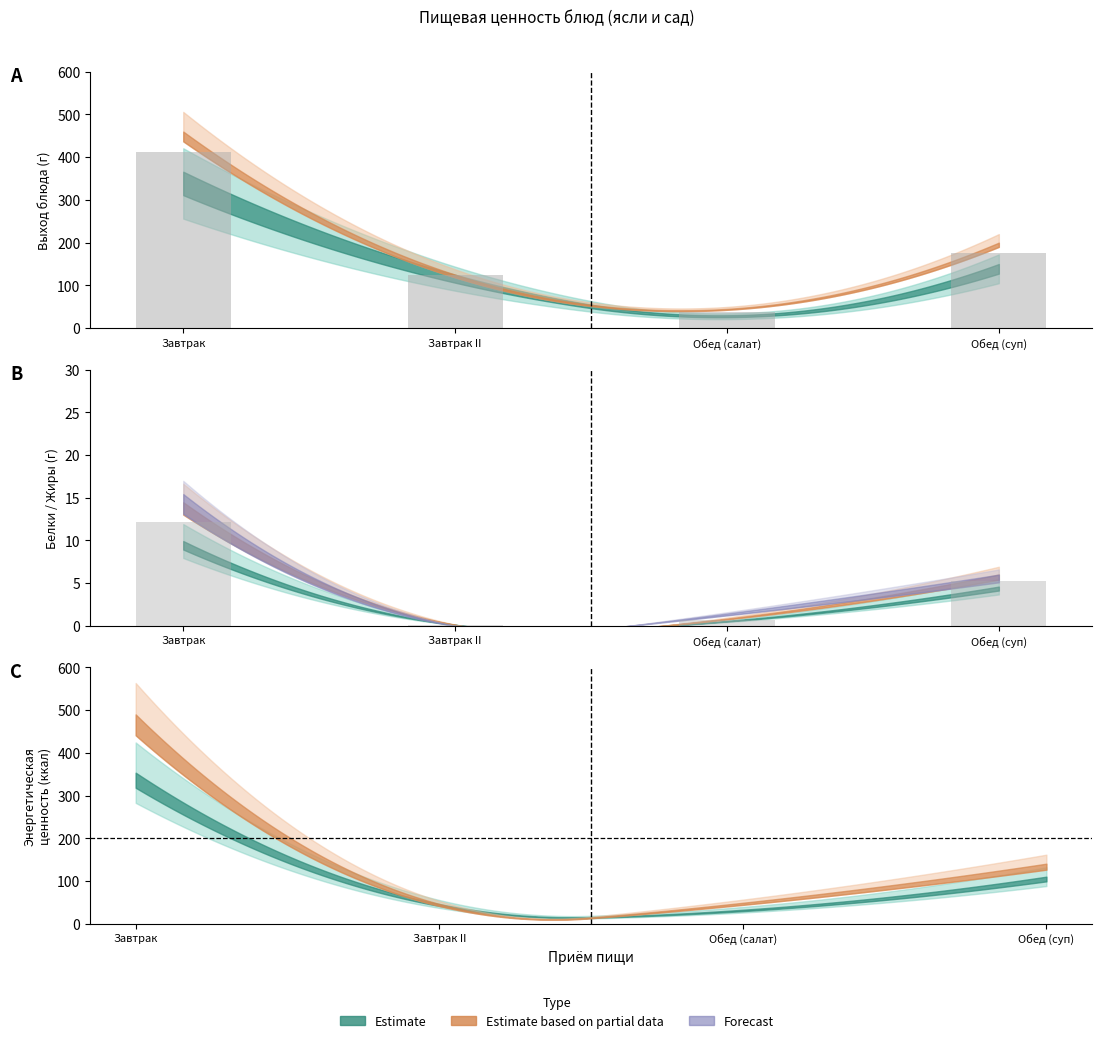

What is the average value?

187.6